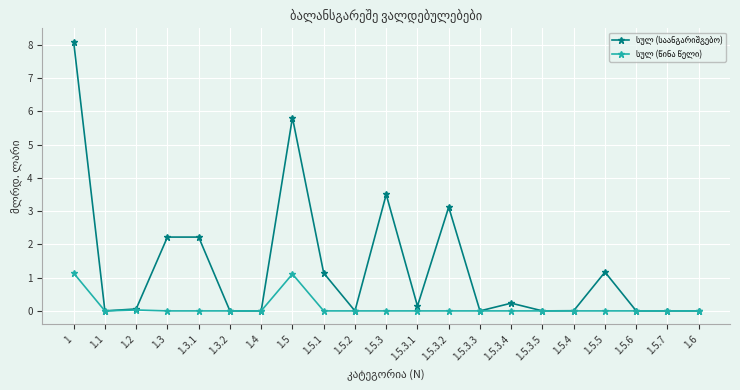

What is the greatest value displayed?

8.1